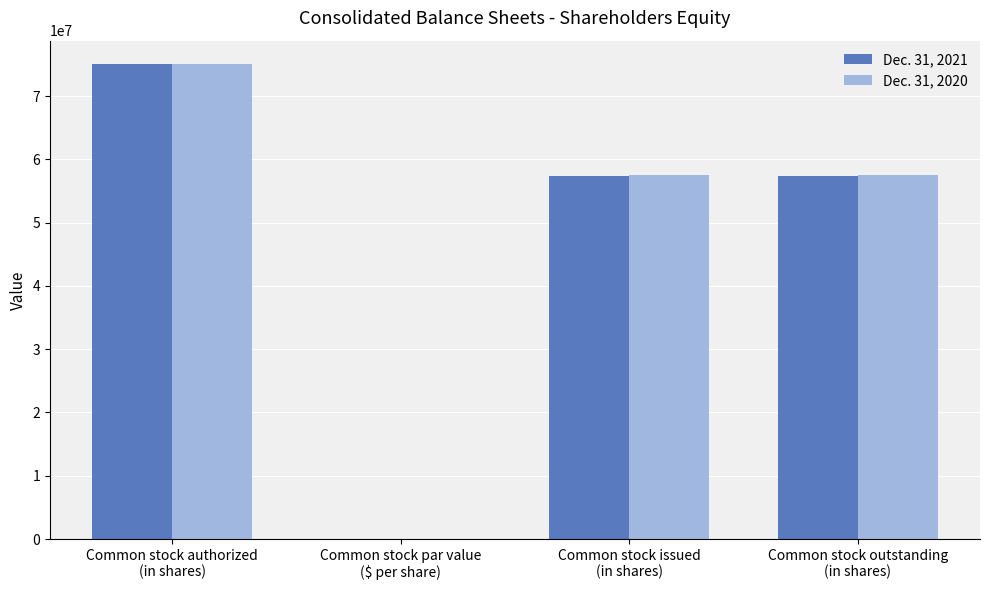

What is the greatest value displayed?

75000000